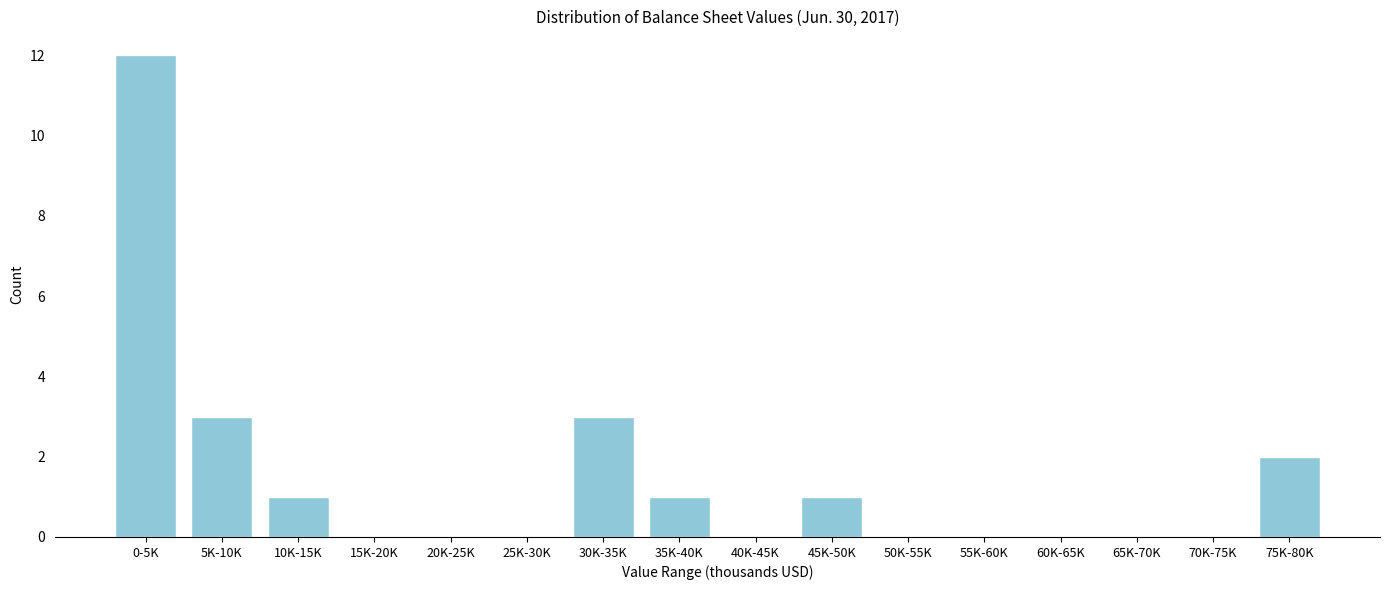

Reading left to right, list all the values displayed in this chart.

0-5K=12	5K-10K=3	10K-15K=1	15K-20K=0	20K-25K=0	25K-30K=0	30K-35K=3	35K-40K=1	40K-45K=0	45K-50K=1	50K-55K=0	55K-60K=0	60K-65K=0	65K-70K=0	70K-75K=0	75K-80K=2